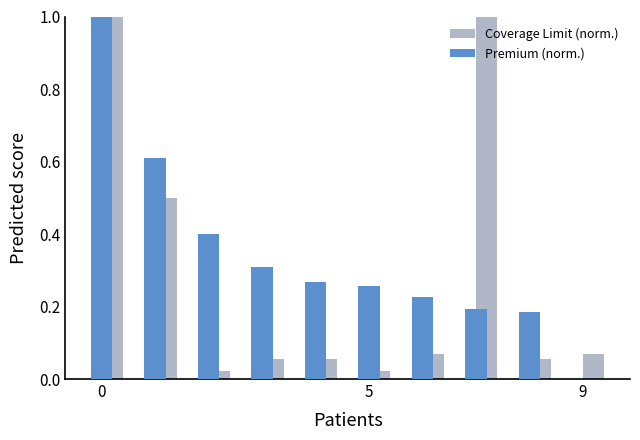

What are all the series names shown in the legend?

Coverage Limit (norm.), Premium (norm.)